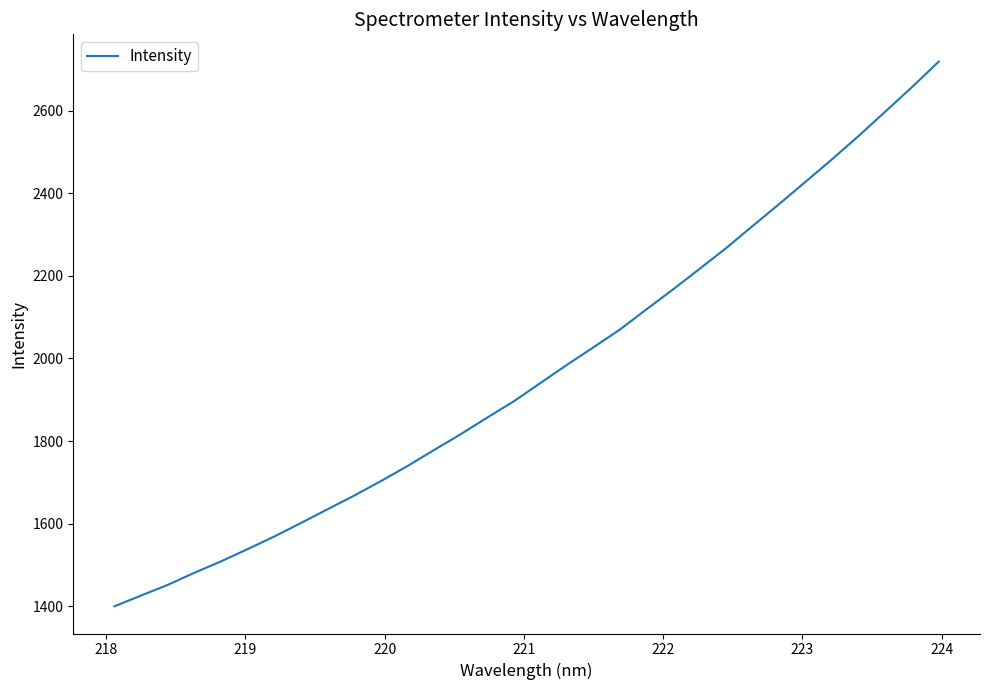

What is the difference between the second highest and second lowest values?

1232.4